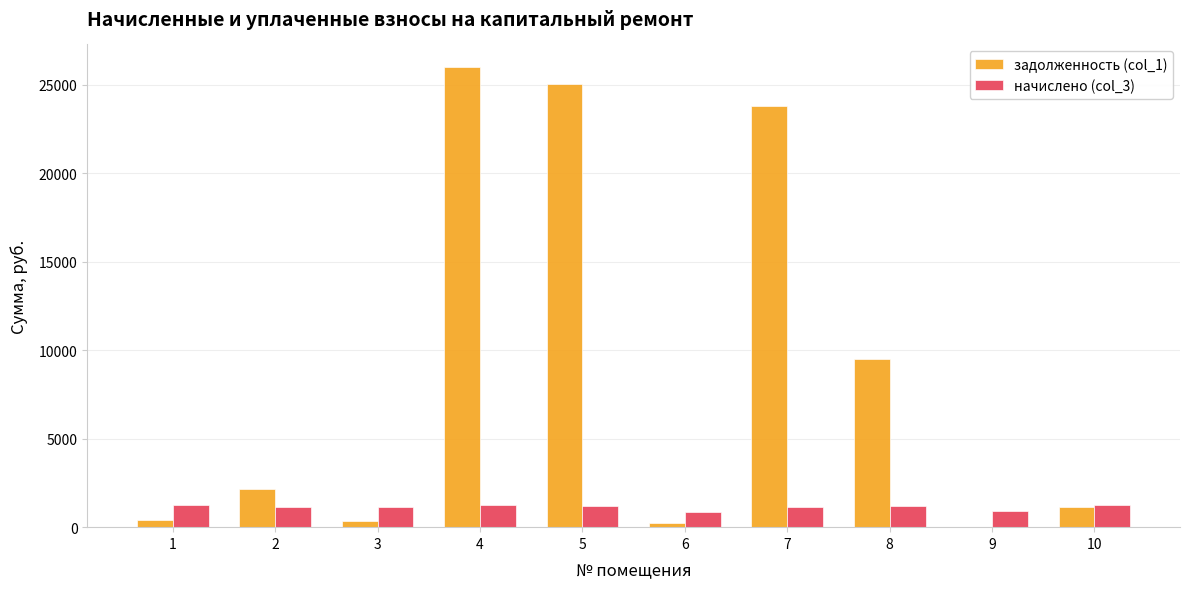

What are all the series names shown in the legend?

задолженность (col_1), начислено (col_3)